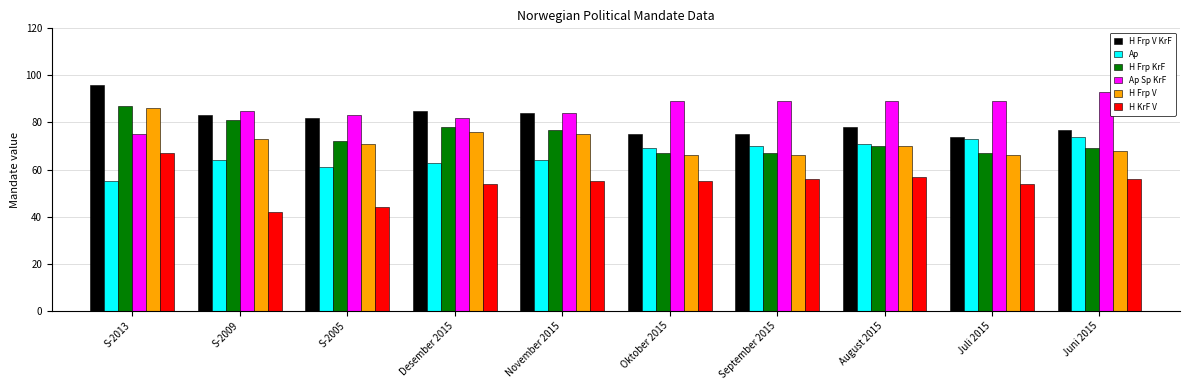

What is the difference between the H Frp V KrF values at Desember 2015 and S-2009?

2